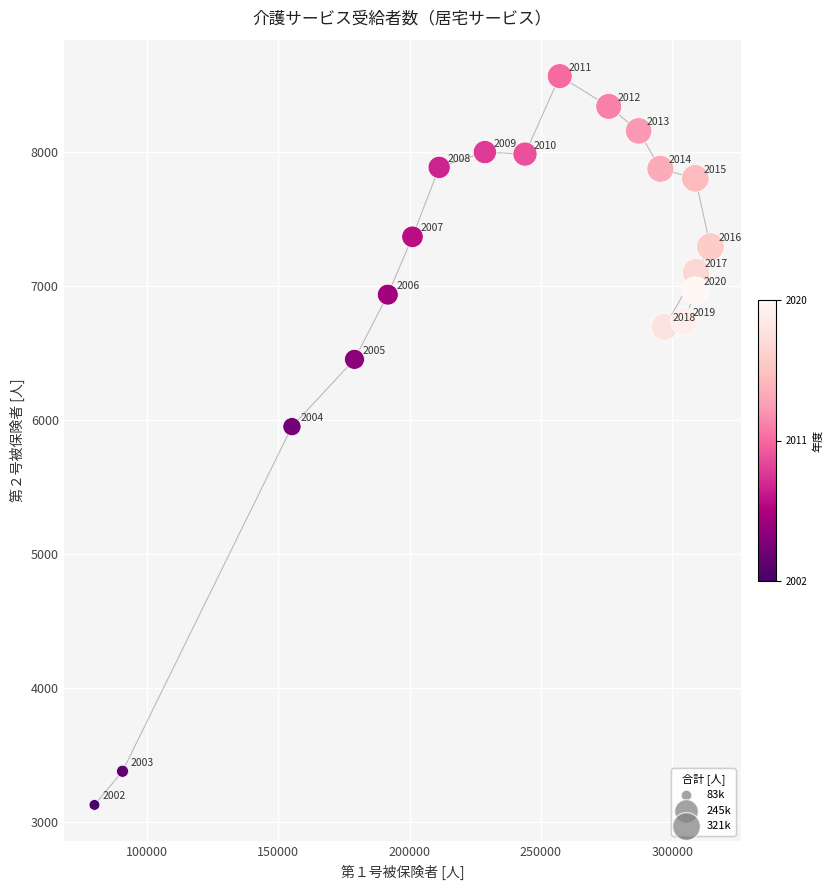

What Y value in the scatter plot is closest to 5850?

5954